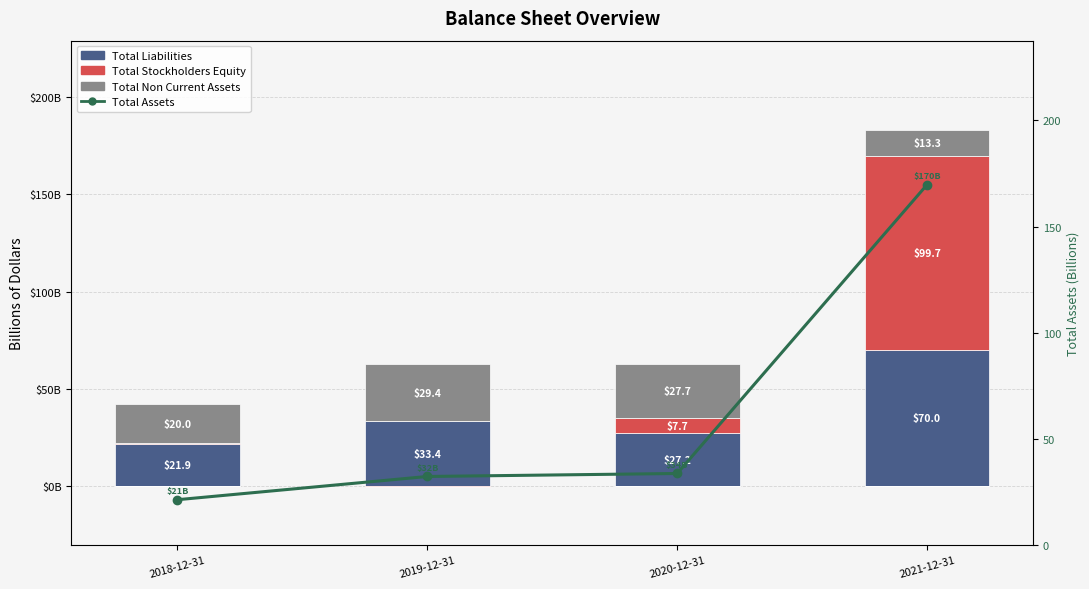

Between 2019-12-31 and 2018-12-31, which is larger?

2019-12-31